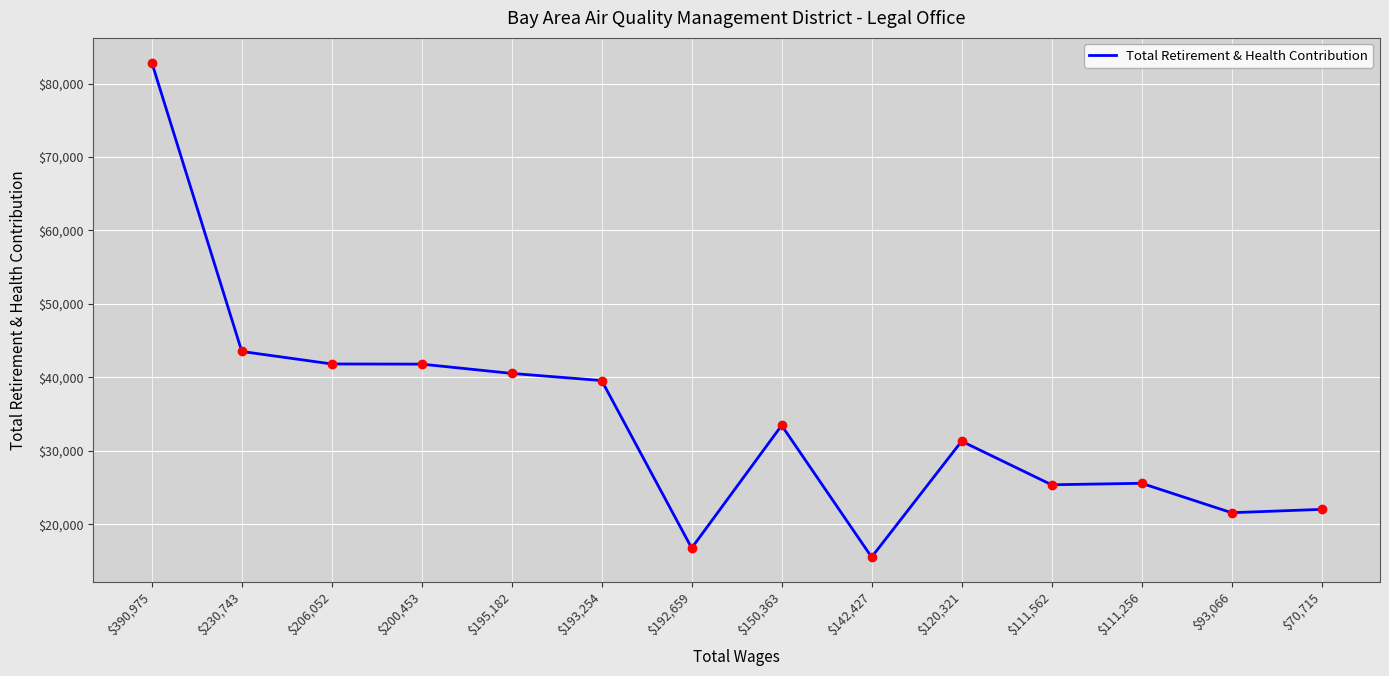

What is the difference between the maximum and minimum values?

67322